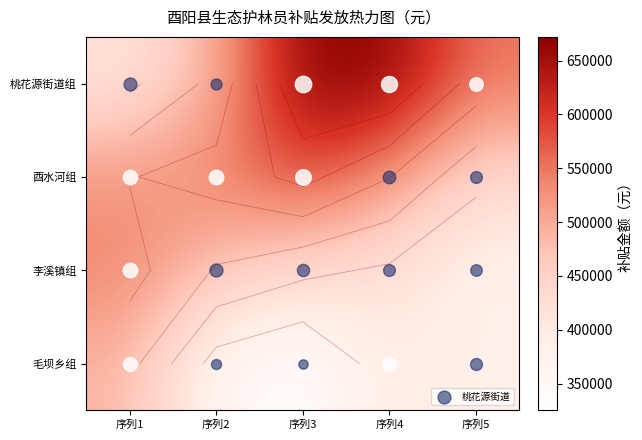

Is the value of 李溪镇组 at 序列5 greater than the value of 桃花源街道组 at 序列1?

No